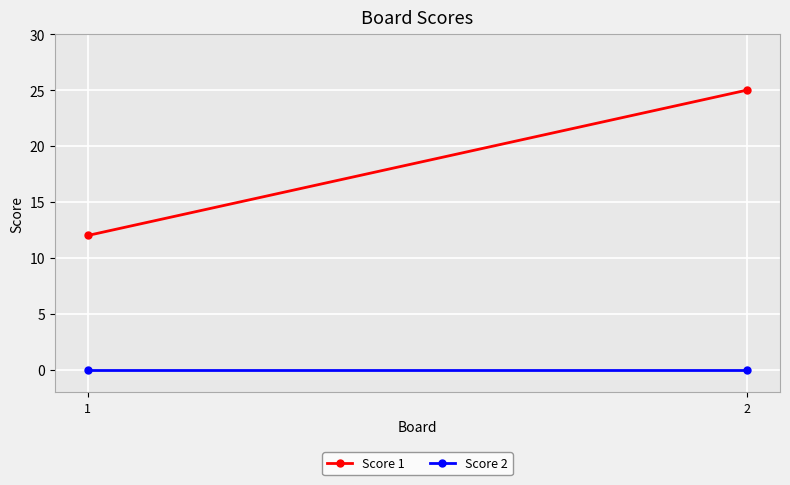

What is the total value across all series at 1?

12